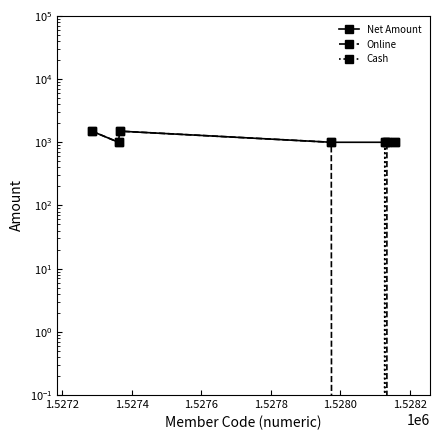

How many lines are shown in the chart?

3